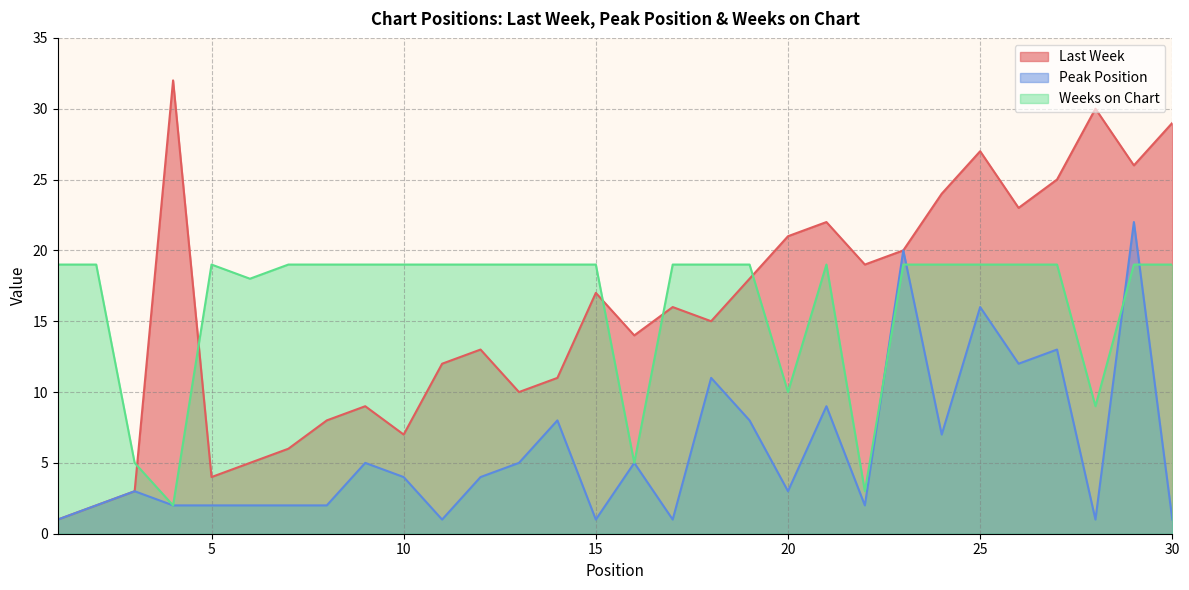

Does the chart display data point markers on the line(s)?

No